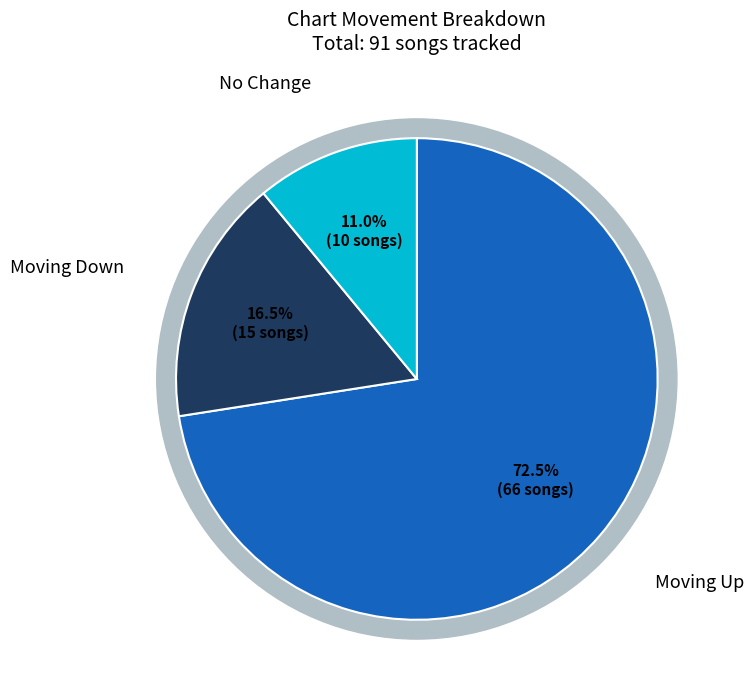

To the nearest percent, what percentage of the pie is -?

11%